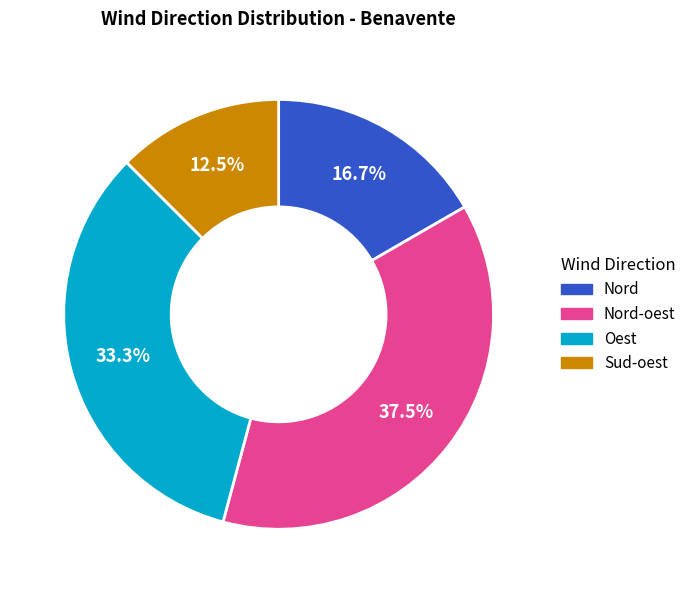

What percentage is the Oest slice, to the nearest percent?

33%